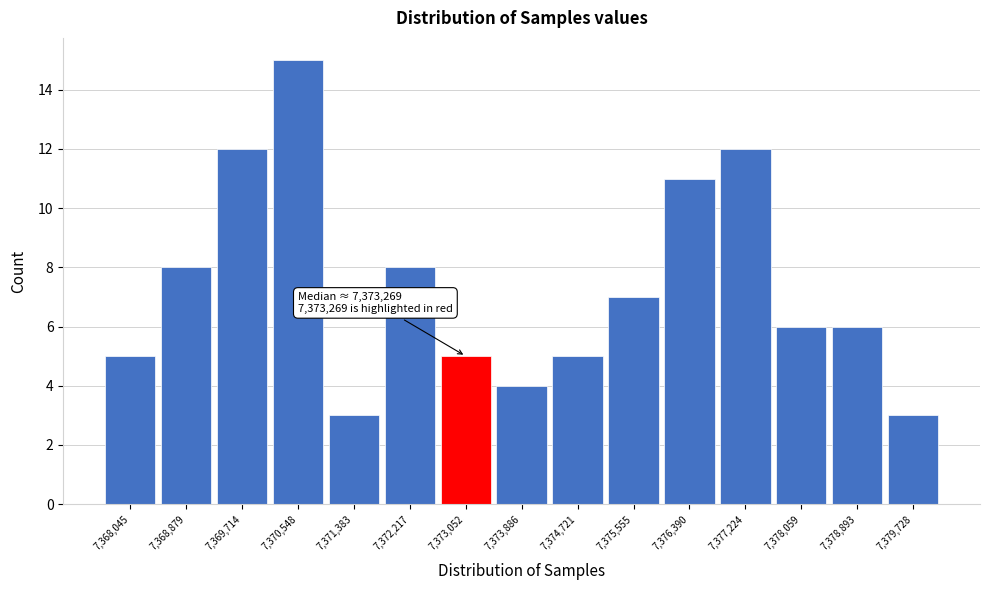

Reading right to left, transcribe all the data shown in this chart.

3	6	6	12	11	7	5	4	5	8	3	15	12	8	5